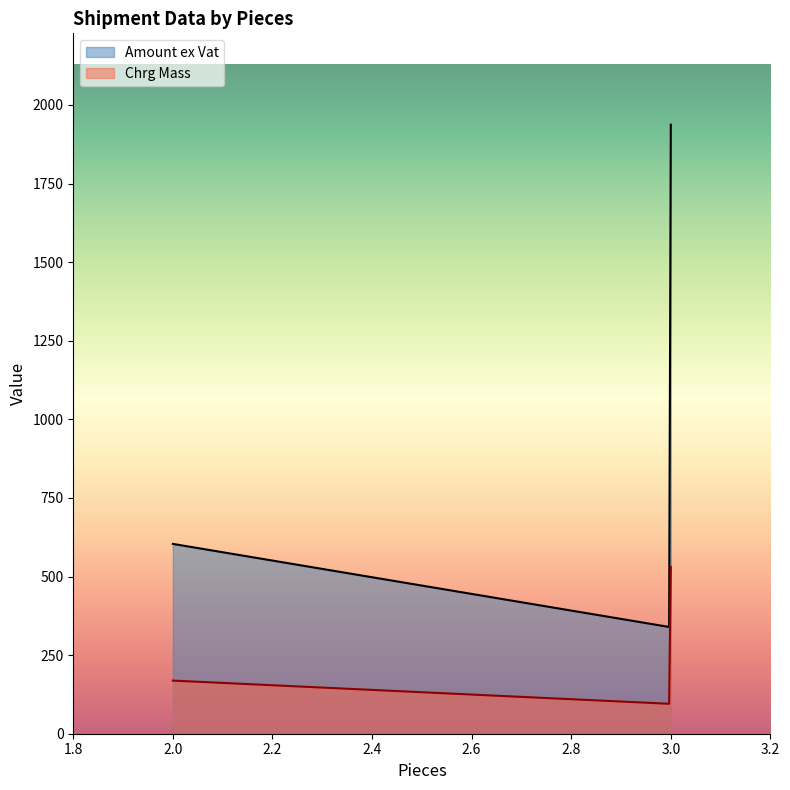

The value of Amount ex Vat at 3 is 338.7. True or false?

True